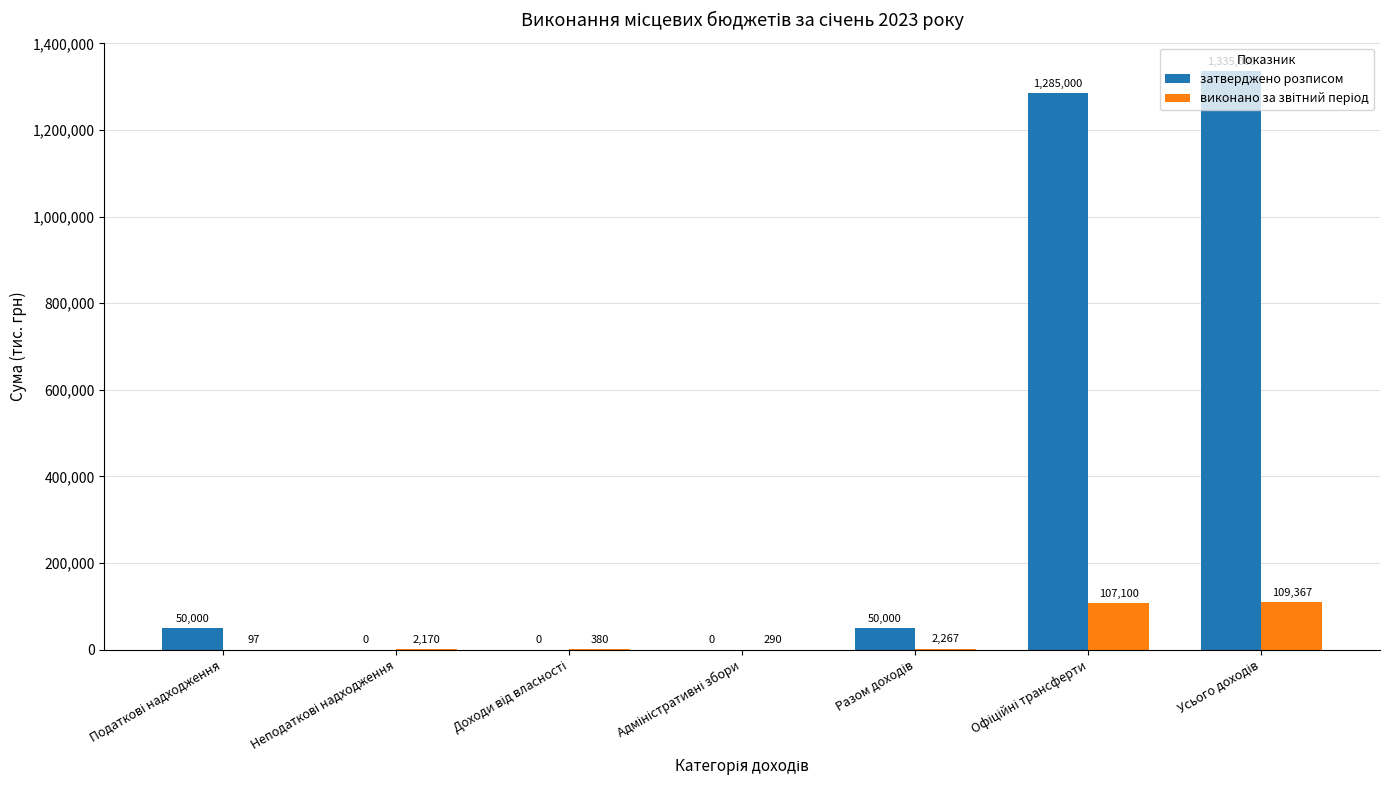

Which series has the largest total across all categories?

затверджено розписом